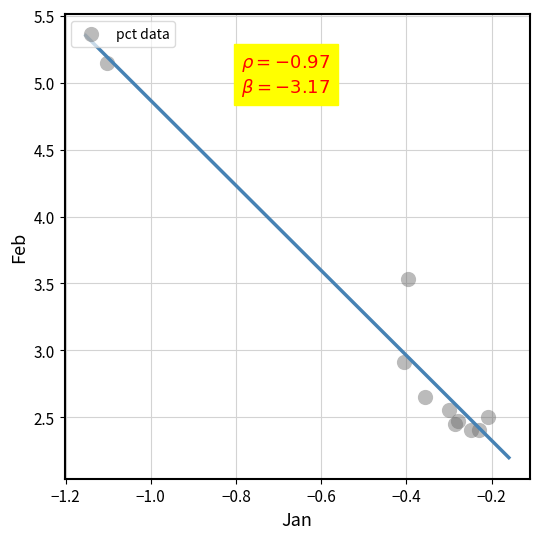

What Y value in the scatter plot is closest to 3?

2.9